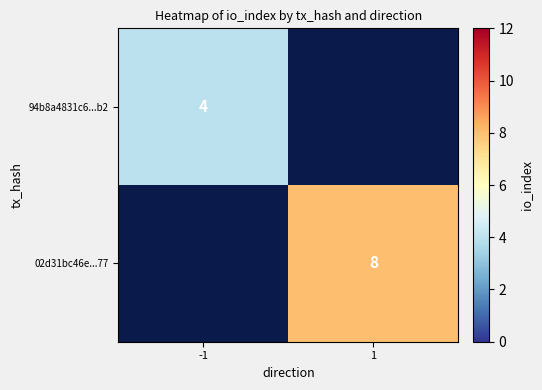

What is the maximum value shown in the chart?

8.0